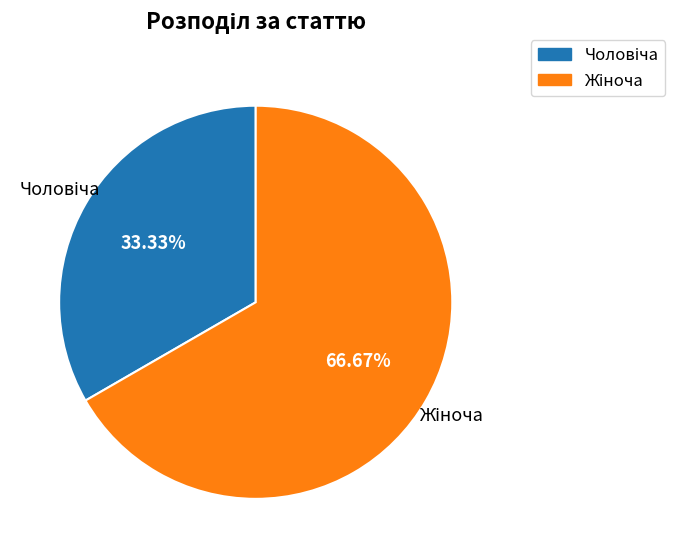

To the nearest percent, what is the difference between the largest and smallest slice percentages?

33%